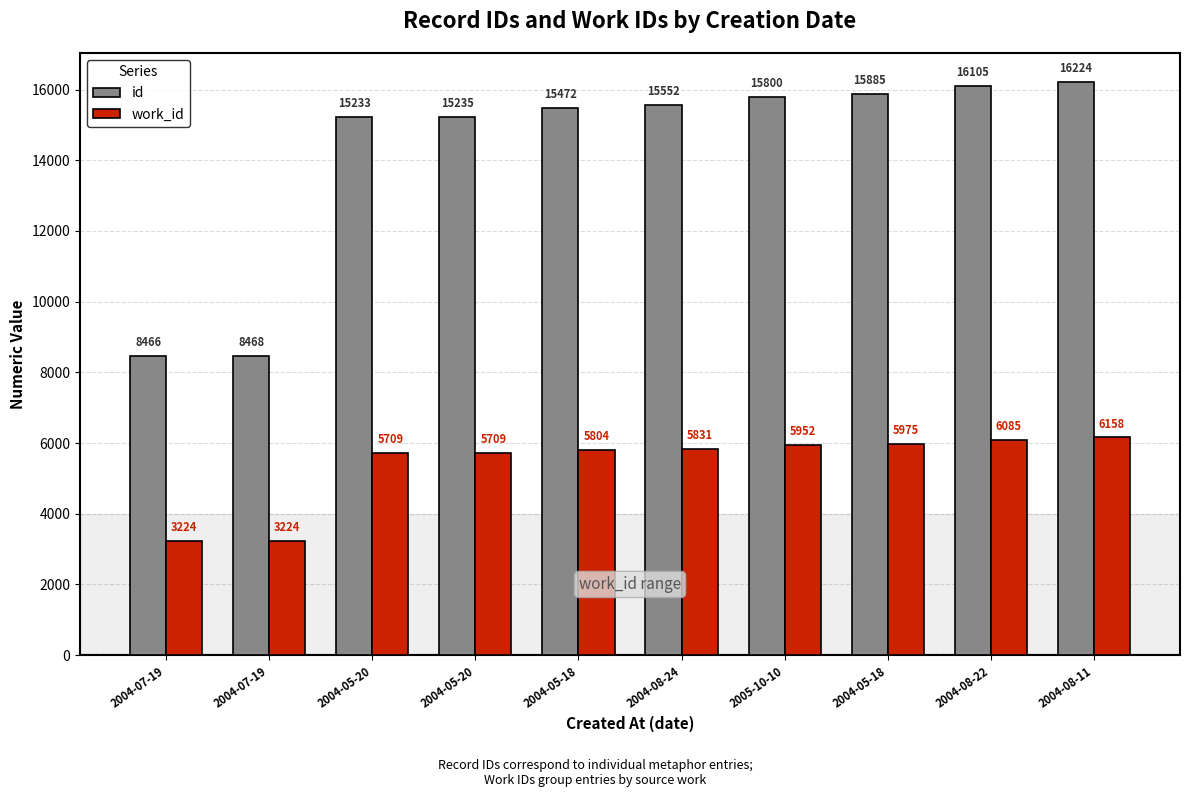

How many data points in work_id are less than 5831?

5